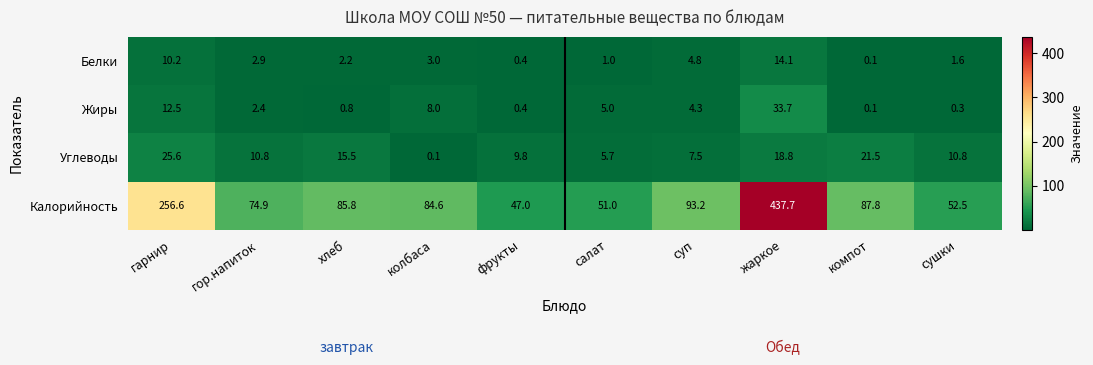

What is the difference between the highest and lowest values at фрукты?

46.6